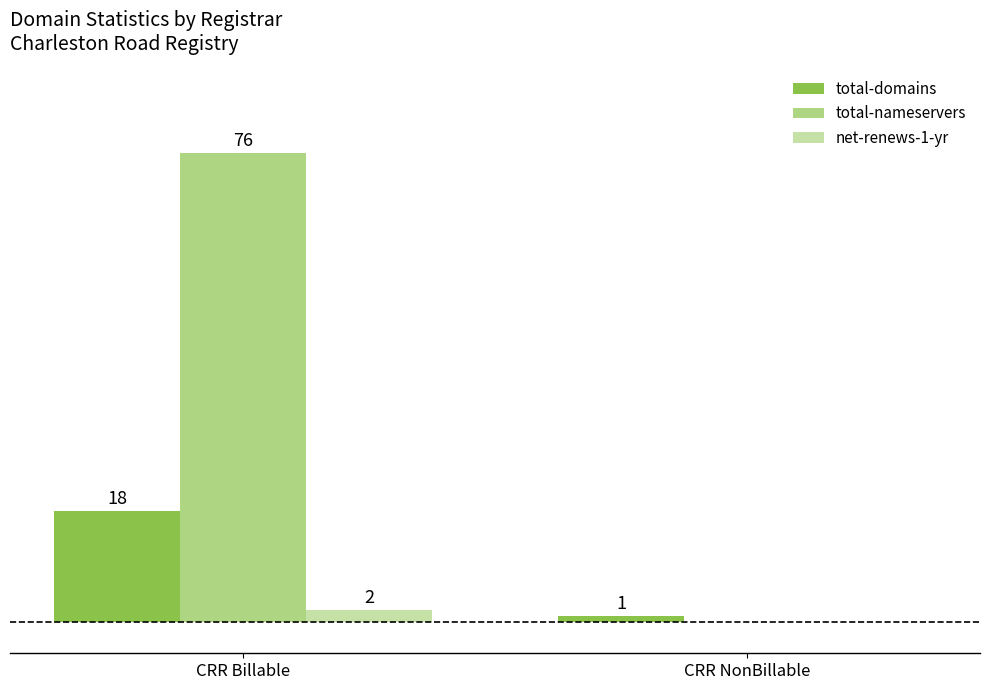

At which category is the sum across all series the highest?

CRR Billable